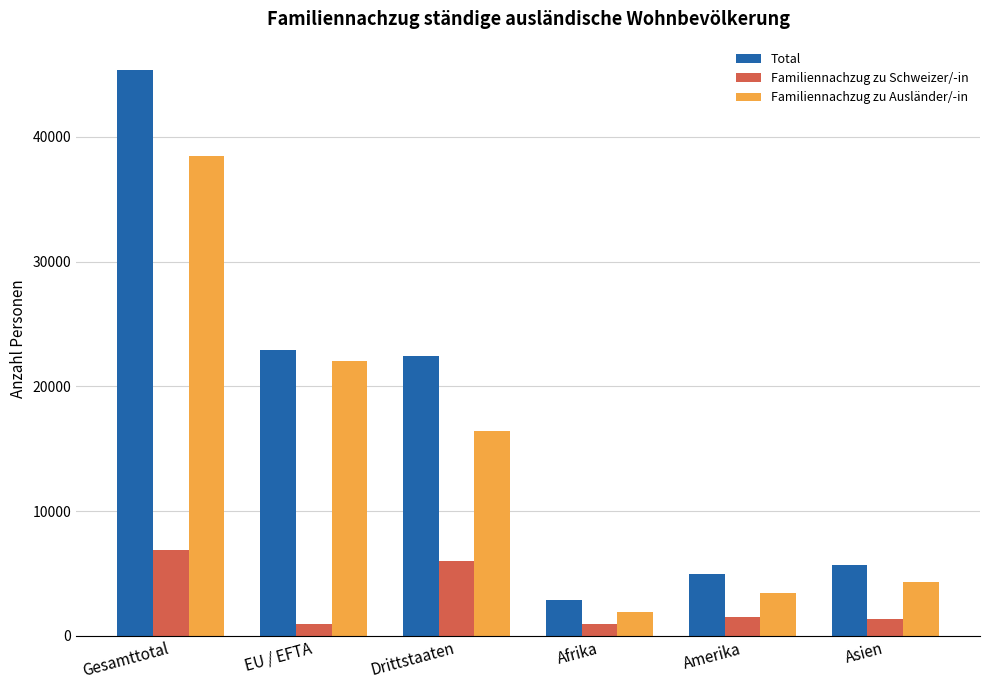

Is the value of Familiennachzug zu Schweizer/-in at EU / EFTA greater than the value of Familiennachzug zu Ausländer/-in at Afrika?

No